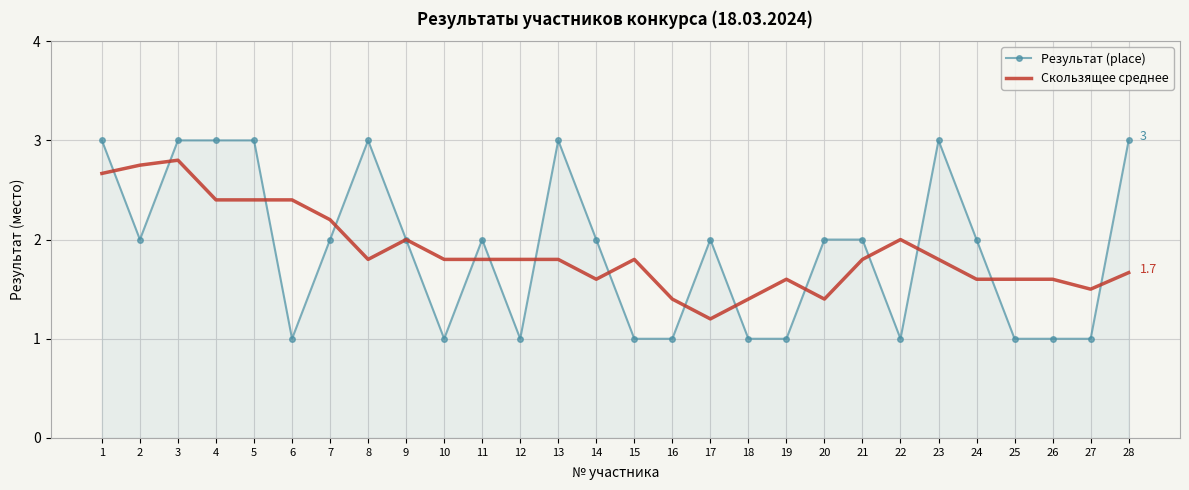

List the series in order of their peak value, highest first.

Результат (place), Скользящее среднее